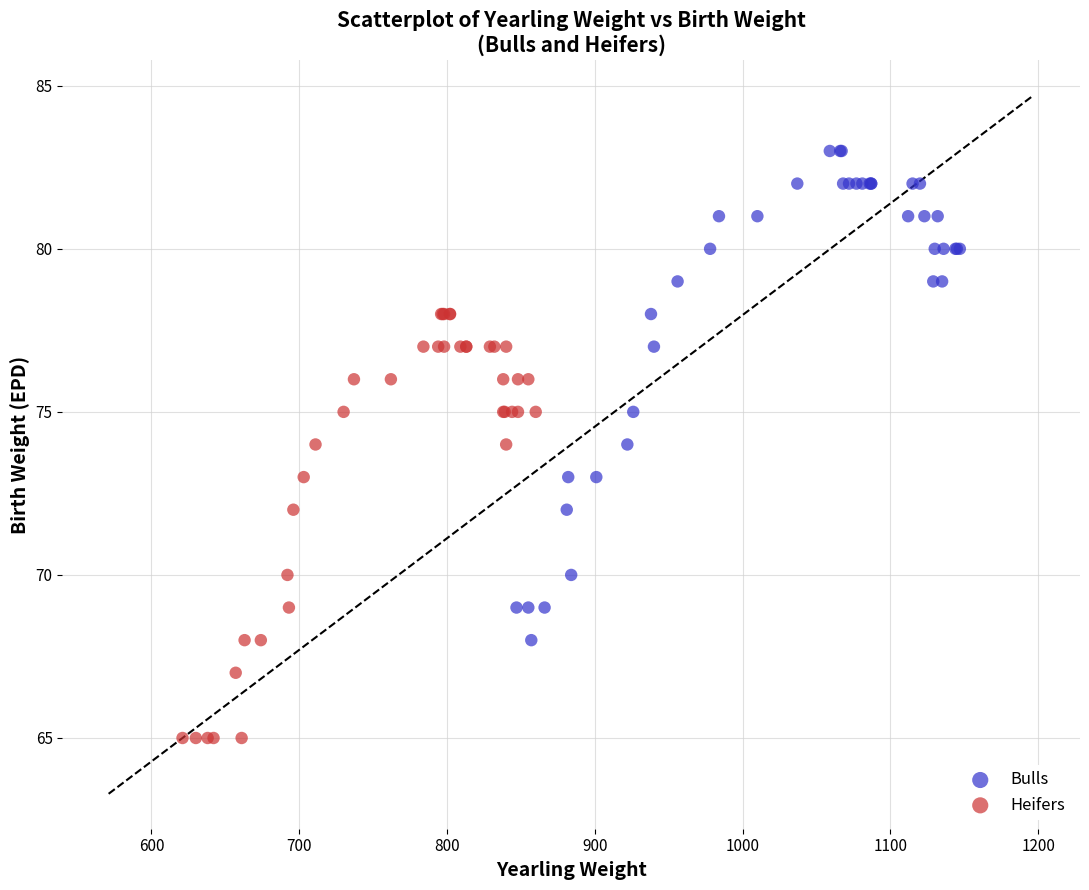

Which series contains the highest Y value?

Bulls